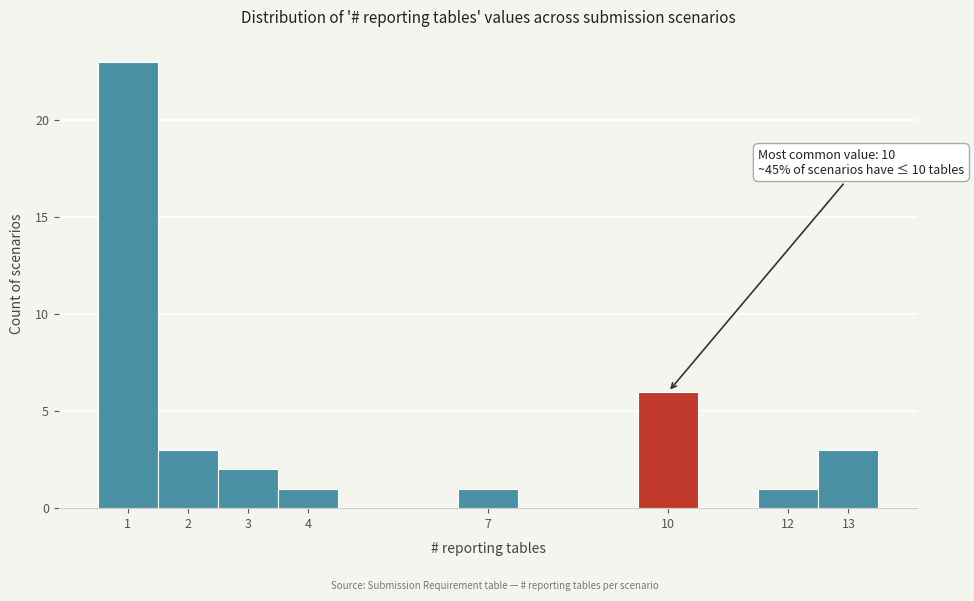

Over which range of the x-axis is the bar tallest?

0.5 to 1.5